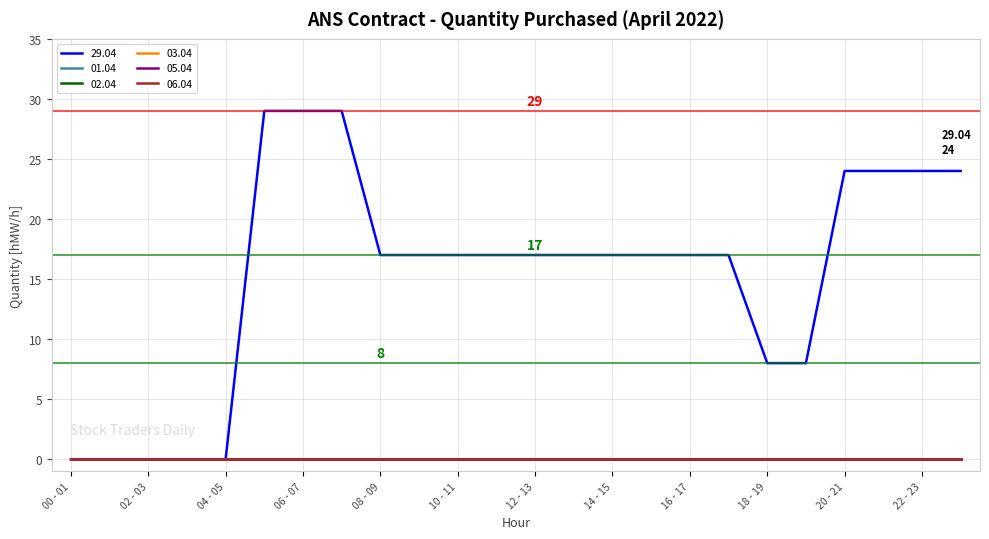

How many lines are shown in the chart?

6